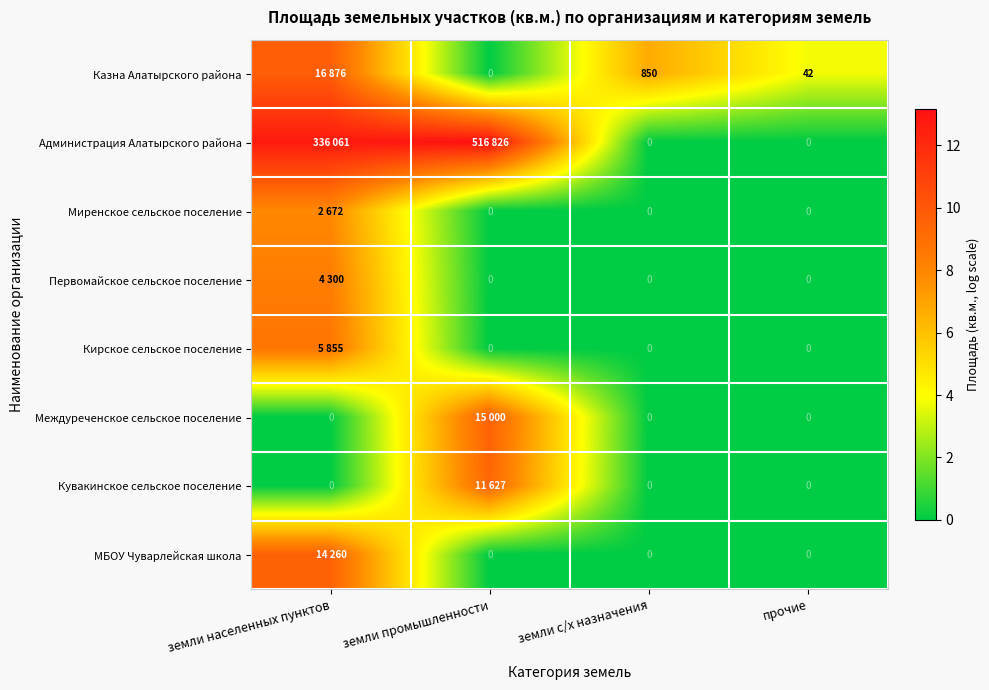

What is the sum of the Кувакинское сельское поселение values at прочие and земли промышленности?

9.4